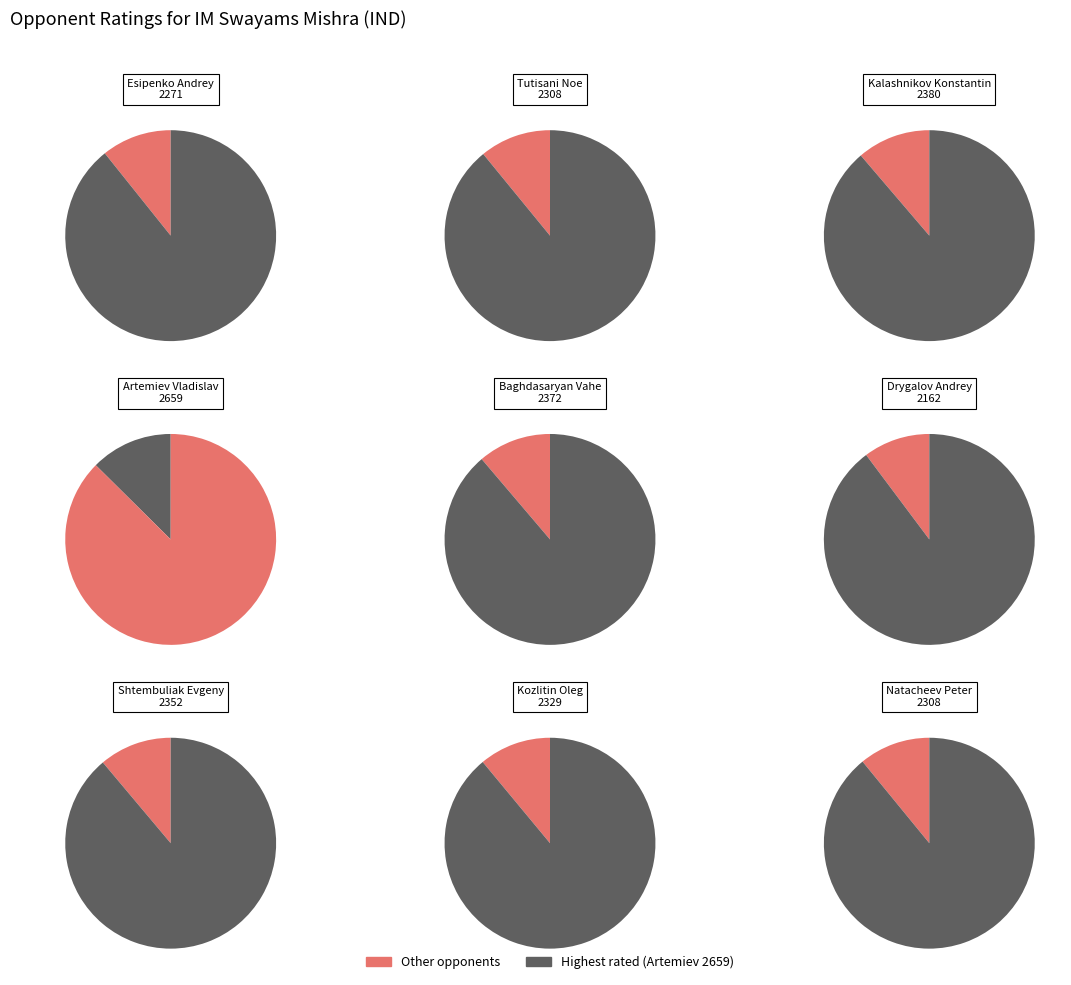

Between Tutisani Noe and Drygalov Andrey, which is larger?

Tutisani Noe